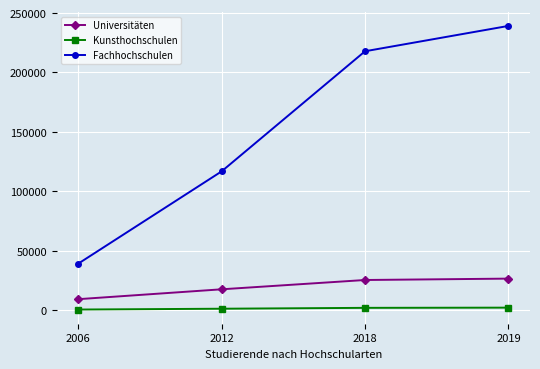

True or false: Fachhochschulen and Universitäten intersect in this chart.

False